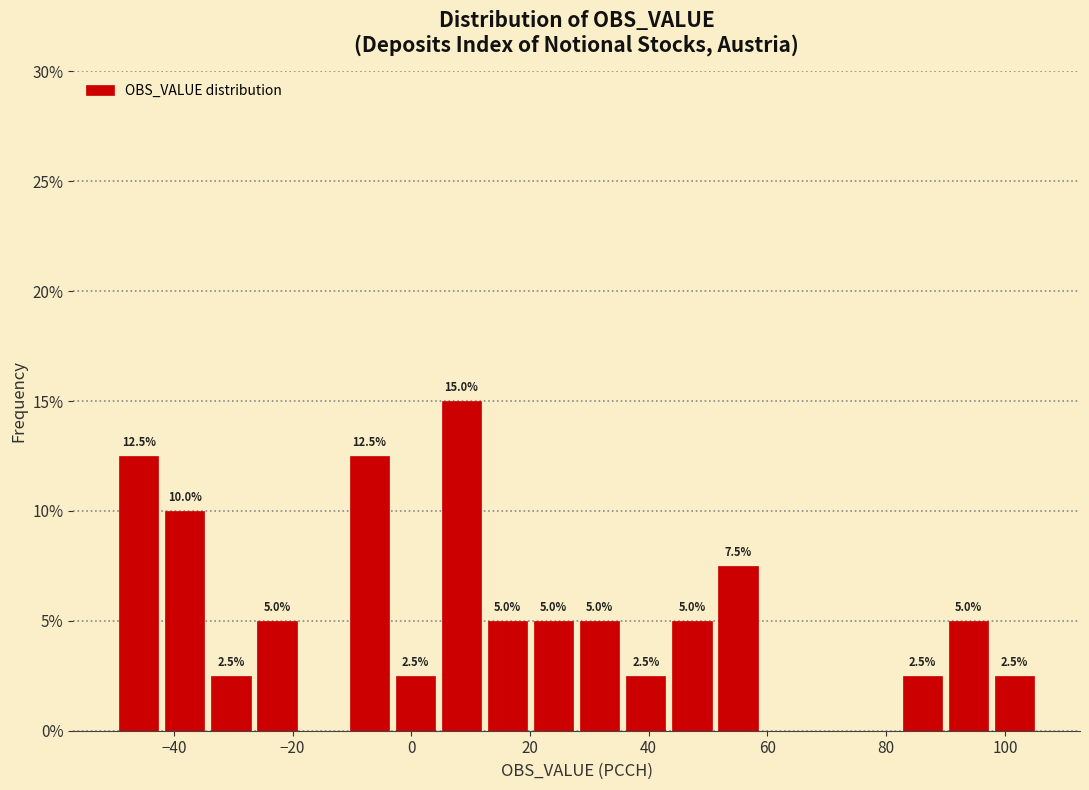

Read against the x-axis, roughly where is the centre of the tallest bar?

8